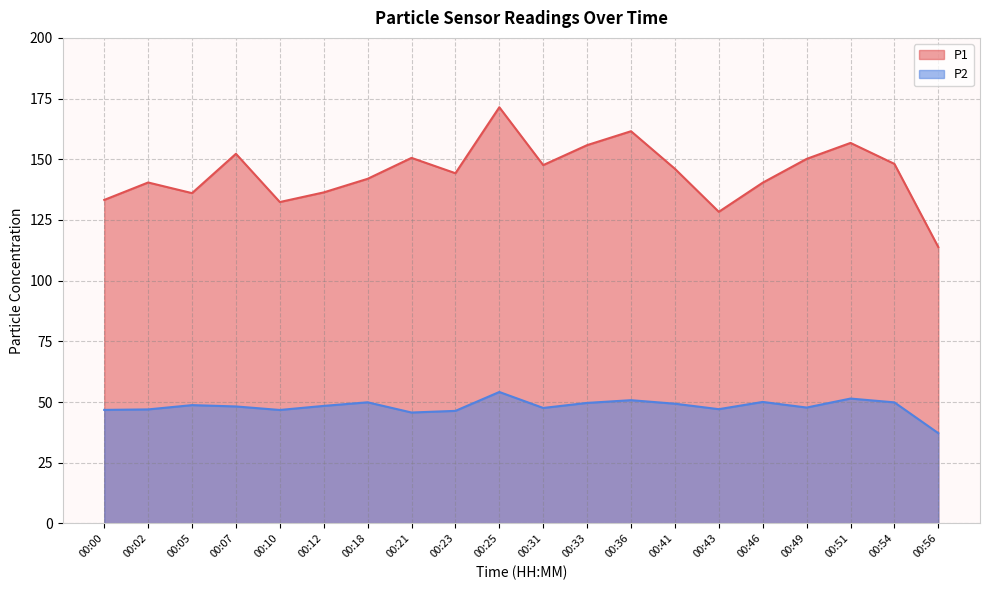

What is the difference between the P1 values at 00:54 and 00:05?

12.0